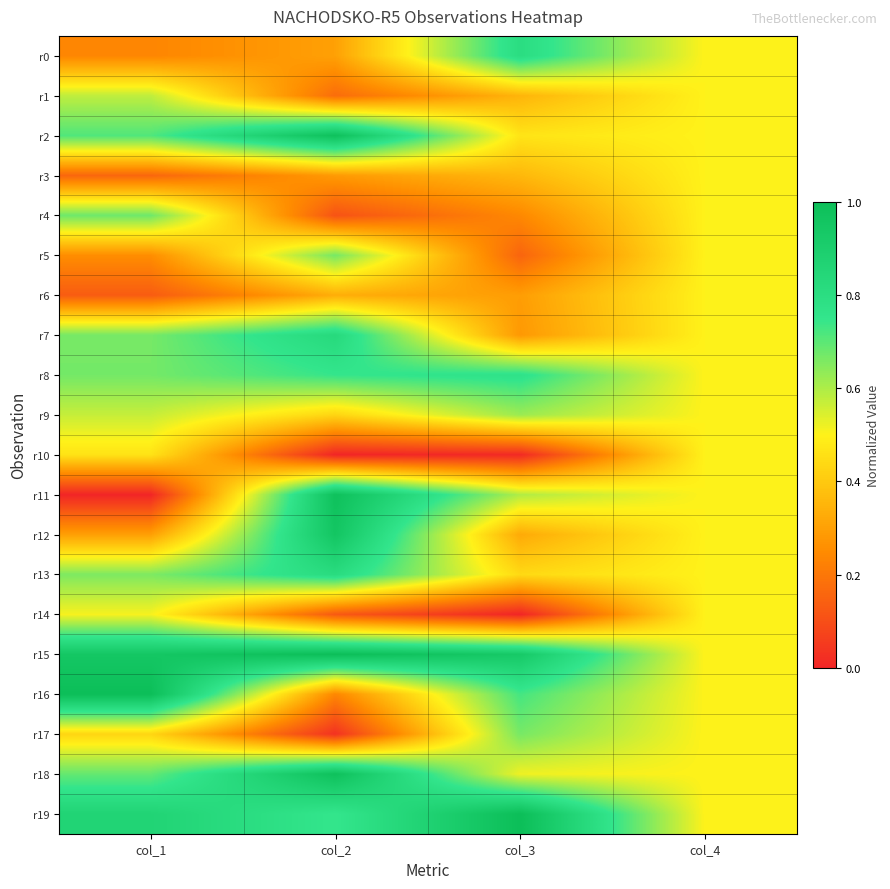

Reading left to right, what are all the values shown in this chart?

r0: col_1=0.2	col_2=0.3	col_3=0.8	col_4=0.5
r1: col_1=0.6	col_2=0.2	col_3=0.4	col_4=0.5
r2: col_1=0.7	col_2=1.0	col_3=0.5	col_4=0.5
r3: col_1=0.2	col_2=0.3	col_3=0.4	col_4=0.5
r4: col_1=0.7	col_2=0.1	col_3=0.2	col_4=0.5
r5: col_1=0.3	col_2=0.7	col_3=0.2	col_4=0.5
r6: col_1=0.1	col_2=0.3	col_3=0.3	col_4=0.5
r7: col_1=0.7	col_2=0.8	col_3=0.3	col_4=0.5
r8: col_1=0.7	col_2=0.7	col_3=0.8	col_4=0.5
r9: col_1=0.6	col_2=0.4	col_3=0.6	col_4=0.5
r10: col_1=0.5	col_2=0.0	col_3=0.0	col_4=0.5
r11: col_1=0.0	col_2=1.0	col_3=0.6	col_4=0.5
r12: col_1=0.3	col_2=1.0	col_3=0.3	col_4=0.5
r13: col_1=0.7	col_2=0.8	col_3=0.4	col_4=0.5
r14: col_1=0.5	col_2=0.1	col_3=0.0	col_4=0.5
r15: col_1=0.9	col_2=1.0	col_3=0.9	col_4=0.5
r16: col_1=1.0	col_2=0.2	col_3=0.7	col_4=0.5
r17: col_1=0.4	col_2=0.0	col_3=0.7	col_4=0.5
r18: col_1=0.7	col_2=1.0	col_3=0.5	col_4=0.5
r19: col_1=0.9	col_2=0.7	col_3=1.0	col_4=0.5